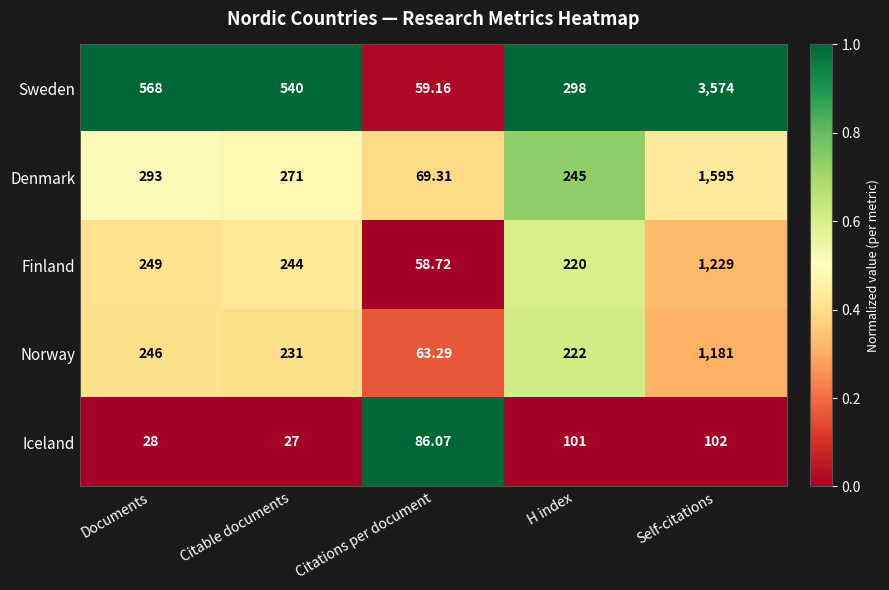

Rank the series at Self-citations from lowest to highest value.

Iceland, Norway, Finland, Denmark, Sweden